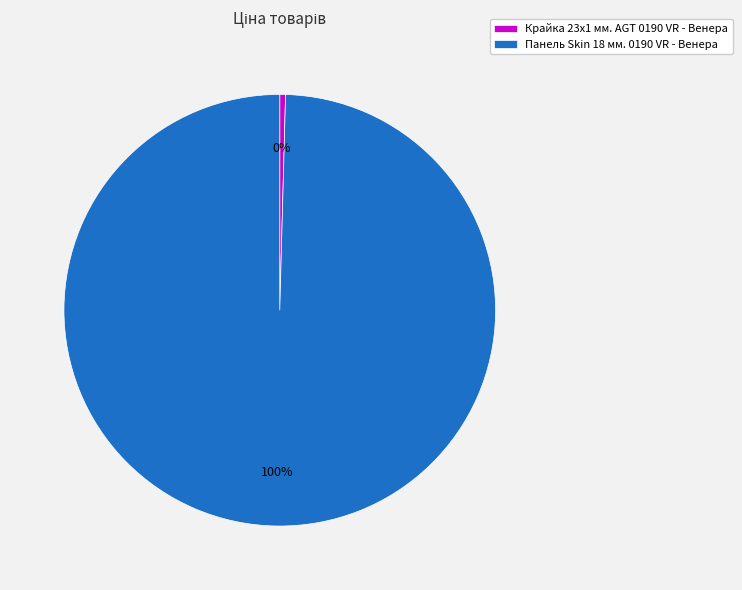

What is the largest slice in the pie chart?

Панель Skin 18 мм. 0190 VR - Венера